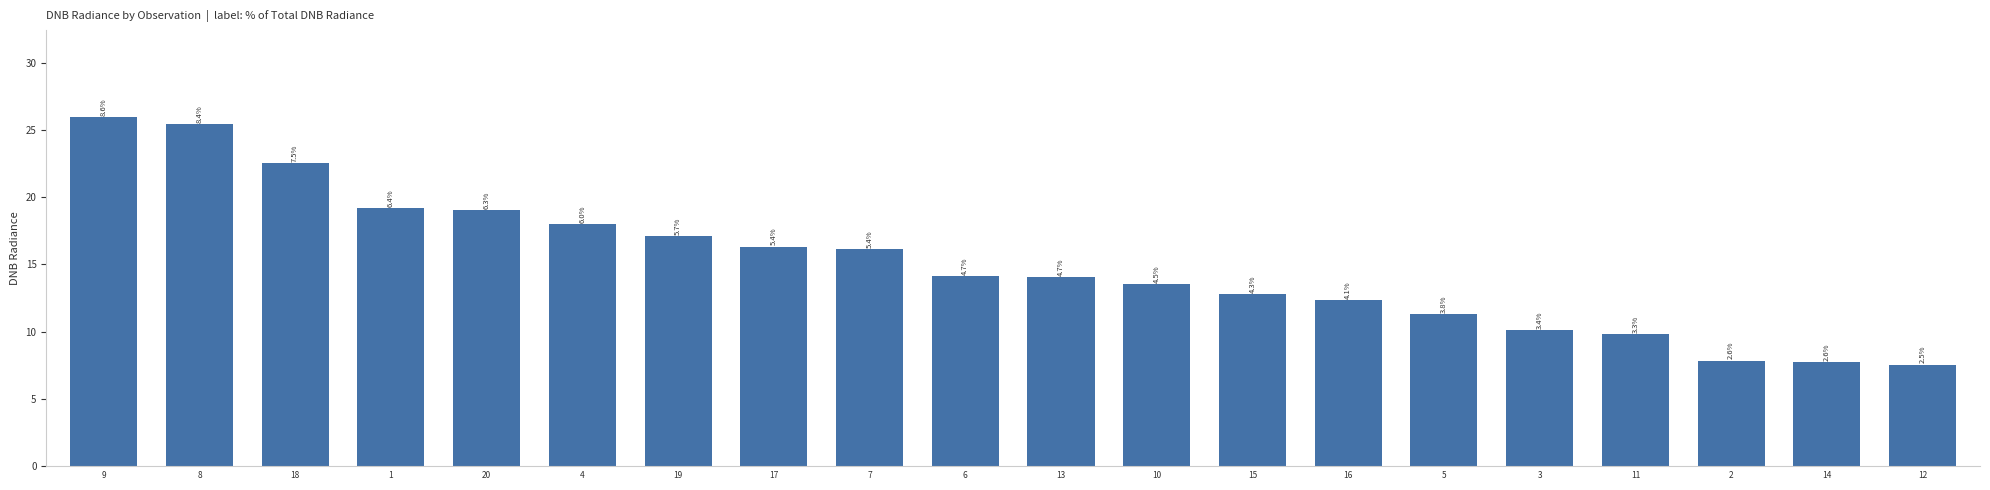

True or false: the data shows 20.5 at 16.

False